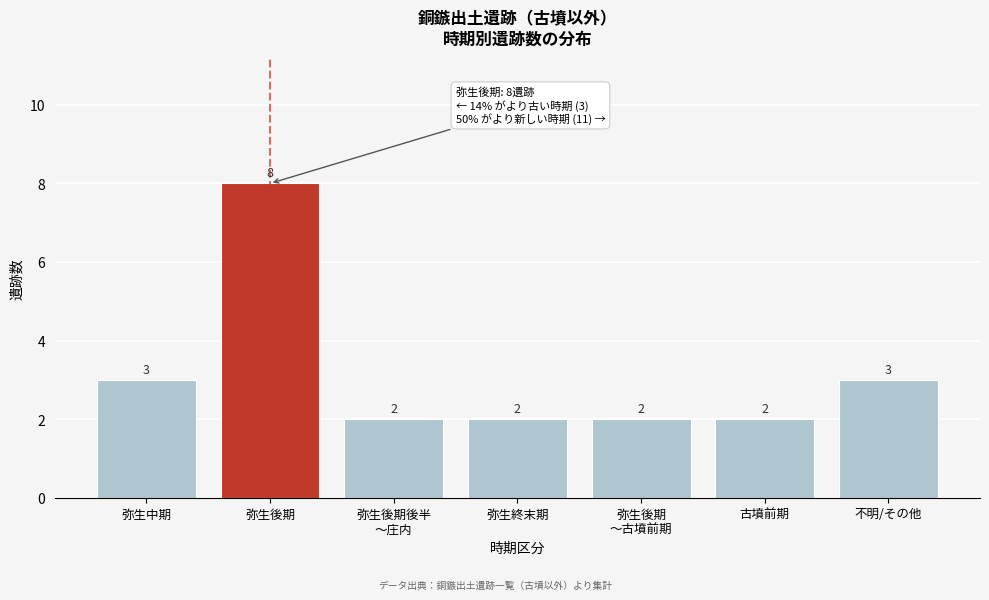

Reading left to right, what are all the values shown in this chart?

3	8	2	2	2	2	3